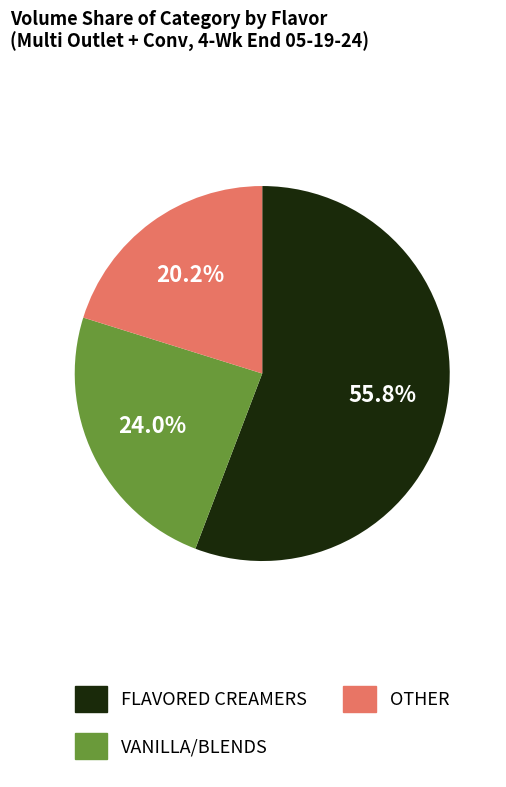

How much of the chart is everything except VANILLA/BLENDS?

76.0%